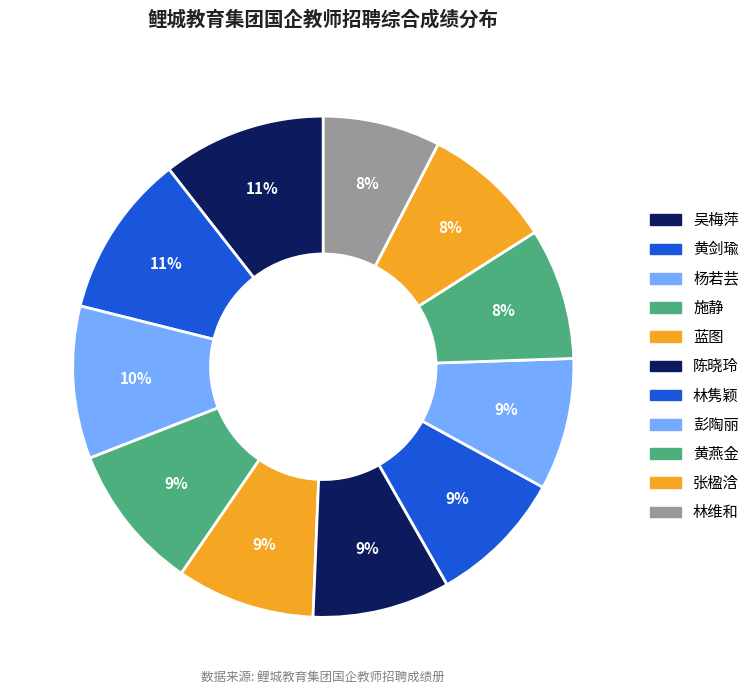

Does any single category account for the majority?

No